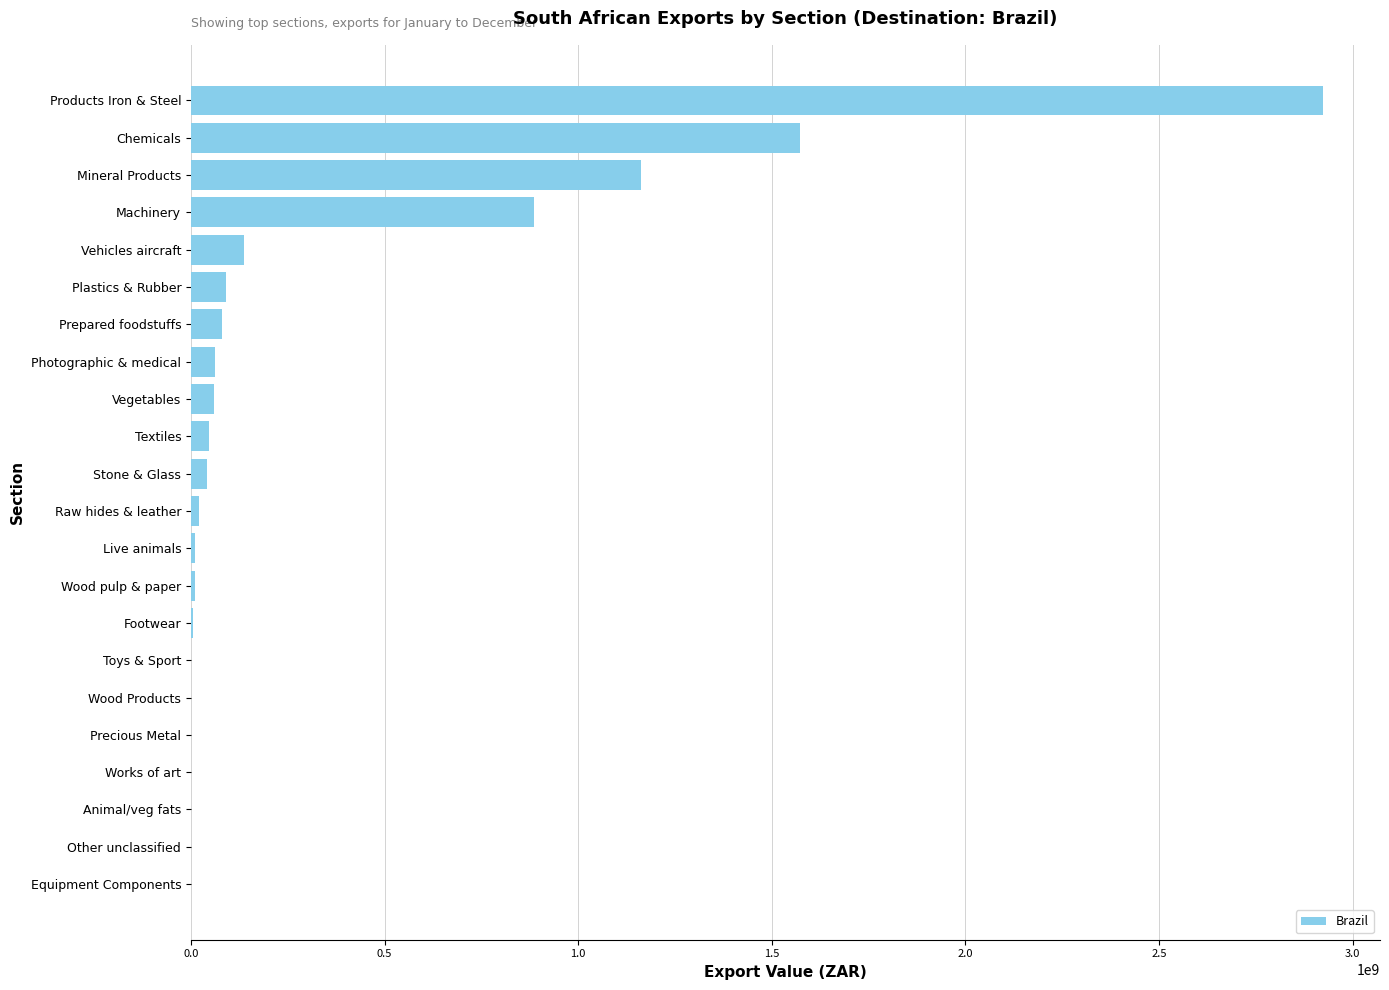

At which category does the chart reach its peak across all series?

Products Iron & Steel